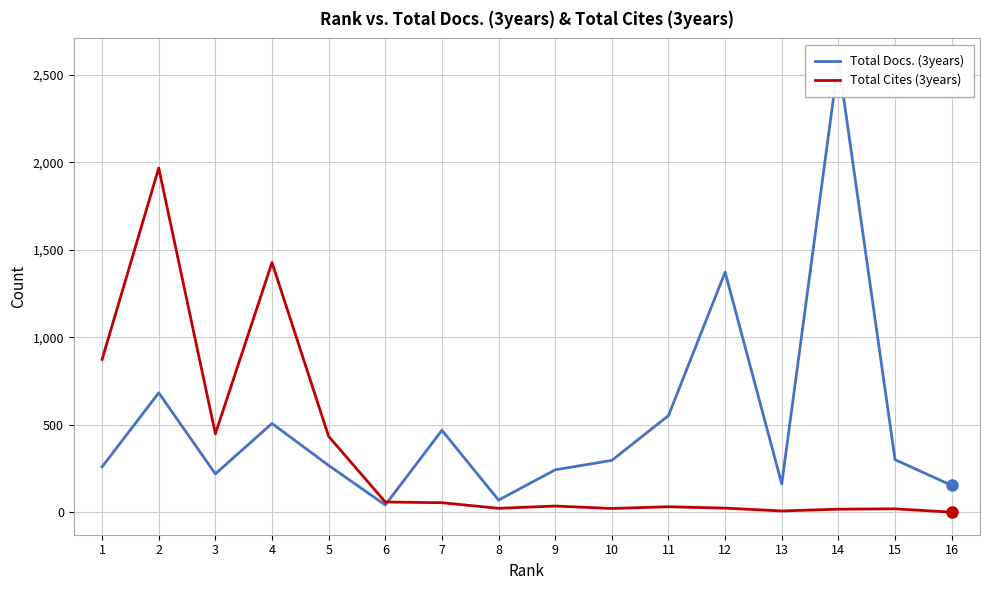

List the series in order of their peak value, highest first.

Total Docs. (3years), Total Cites (3years)